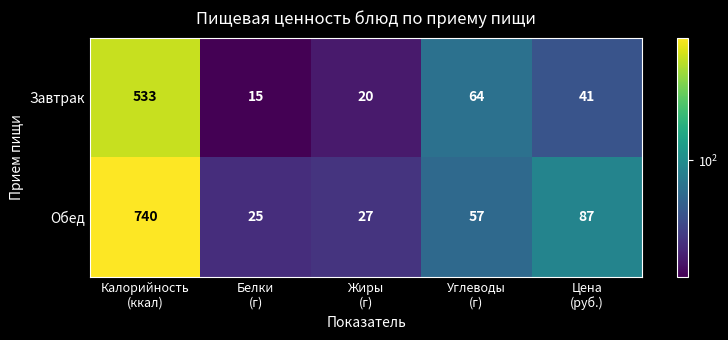

What is the sum of all Завтрак values?

673